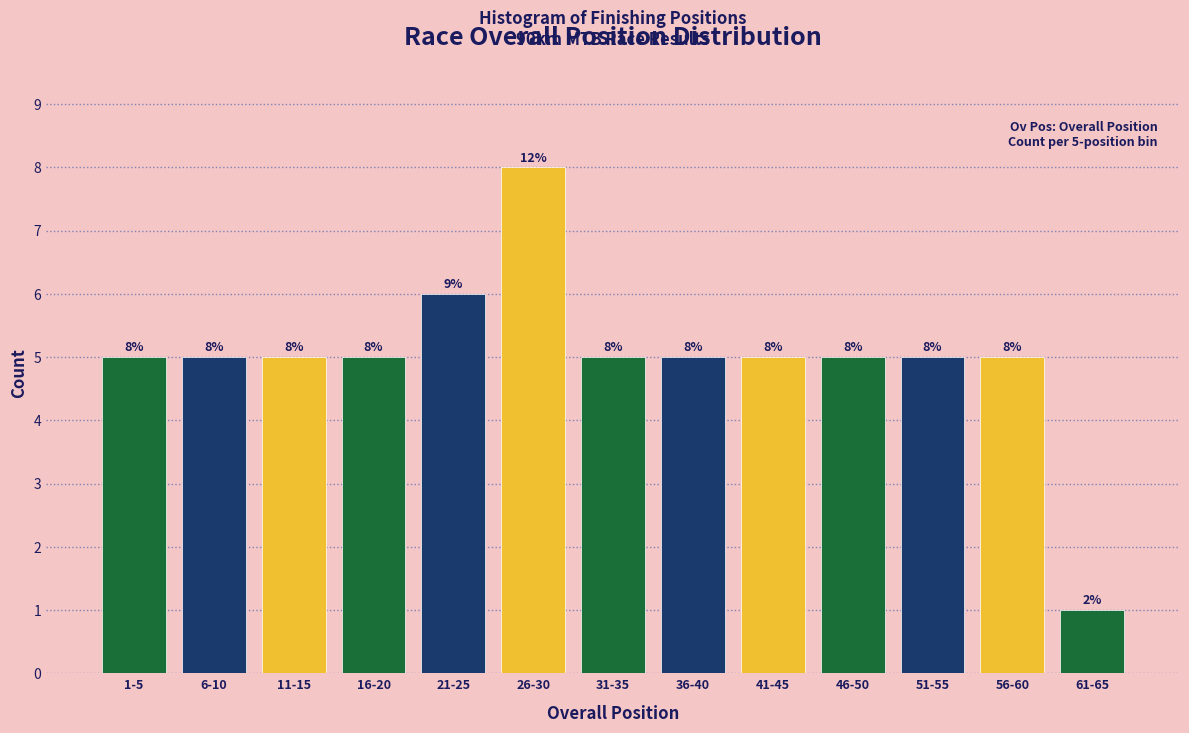

Reading right to left, extract all data points from this chart.

1	5	5	5	5	5	5	8	6	5	5	5	5